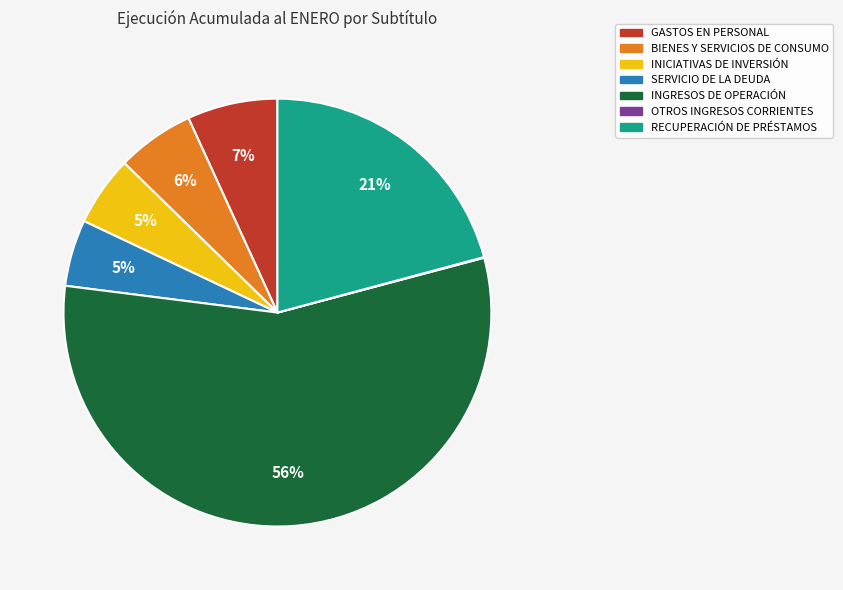

Between INGRESOS DE OPERACIÓN and SERVICIO DE LA DEUDA, which is larger?

INGRESOS DE OPERACIÓN